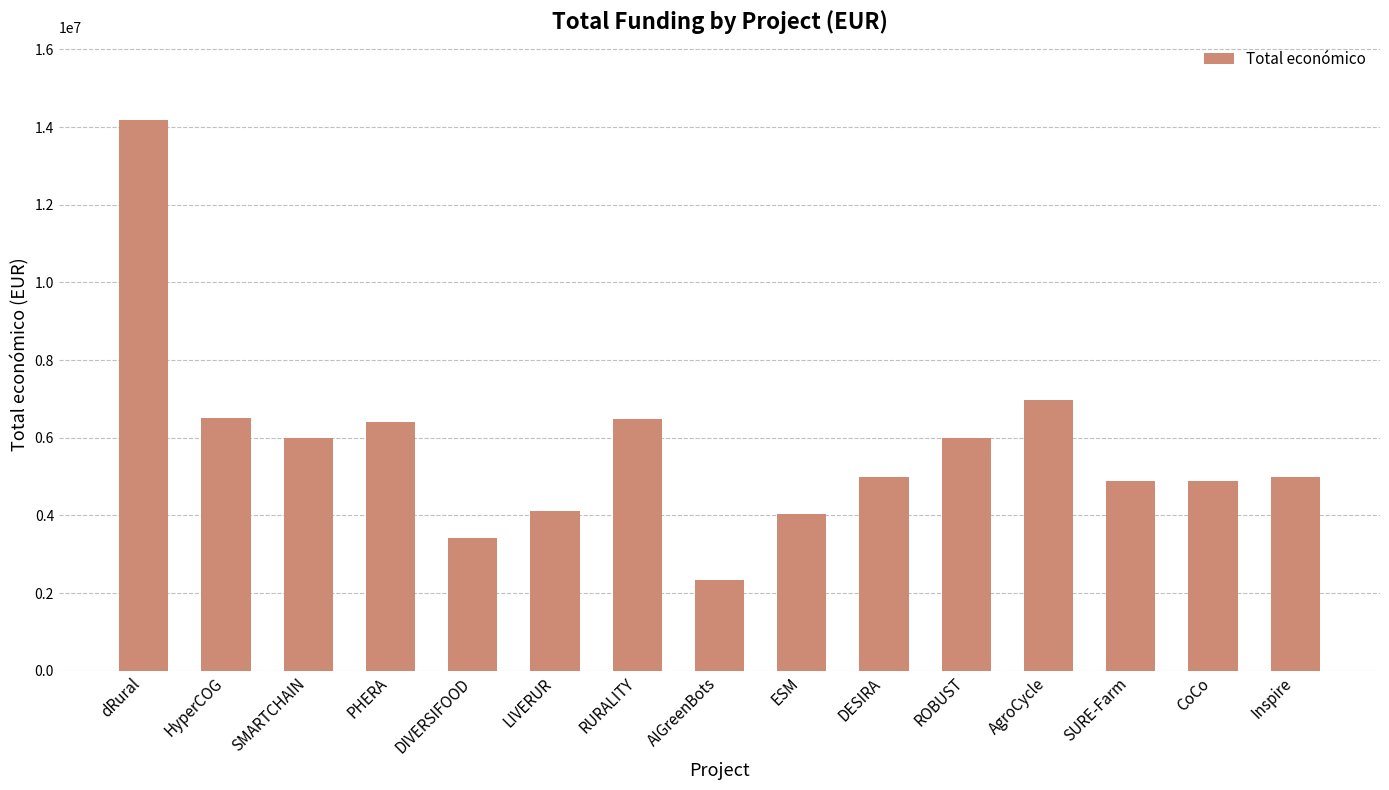

What is the label of the 11th bar from the right?

DIVERSIFOOD